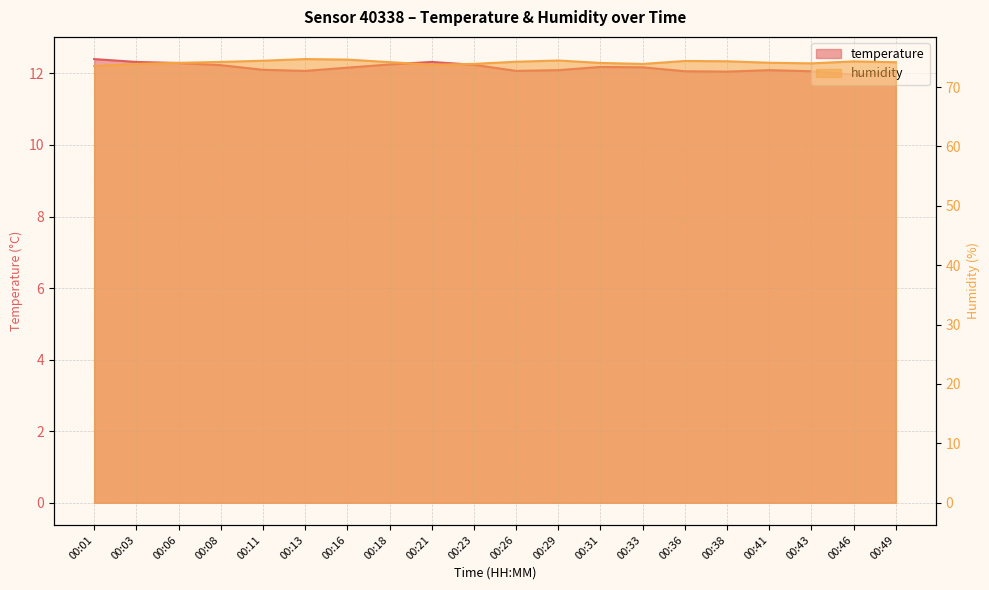

What is the difference between the temperature values at 00:03 and 00:31?

0.1